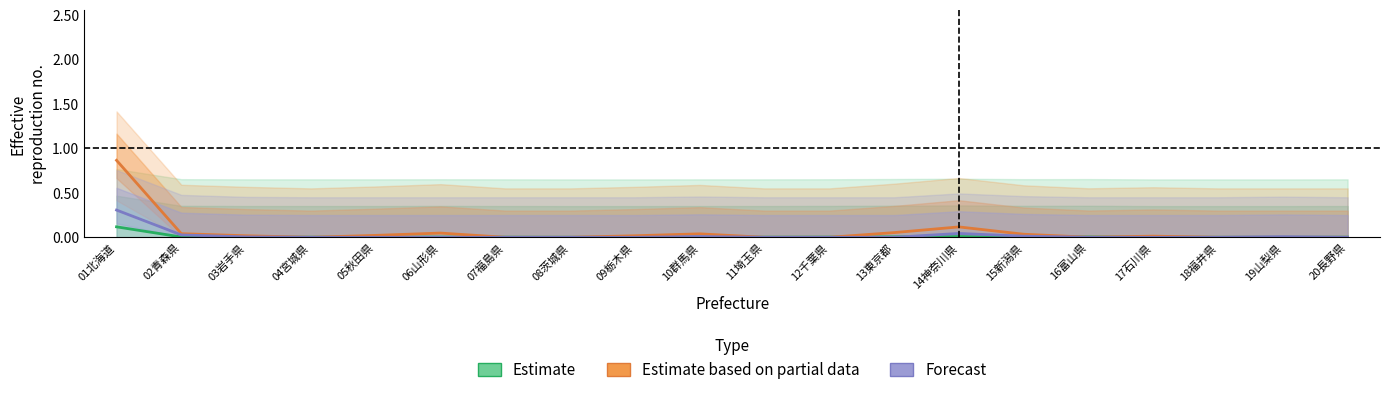

What is the maximum value for Estimate?

0.1